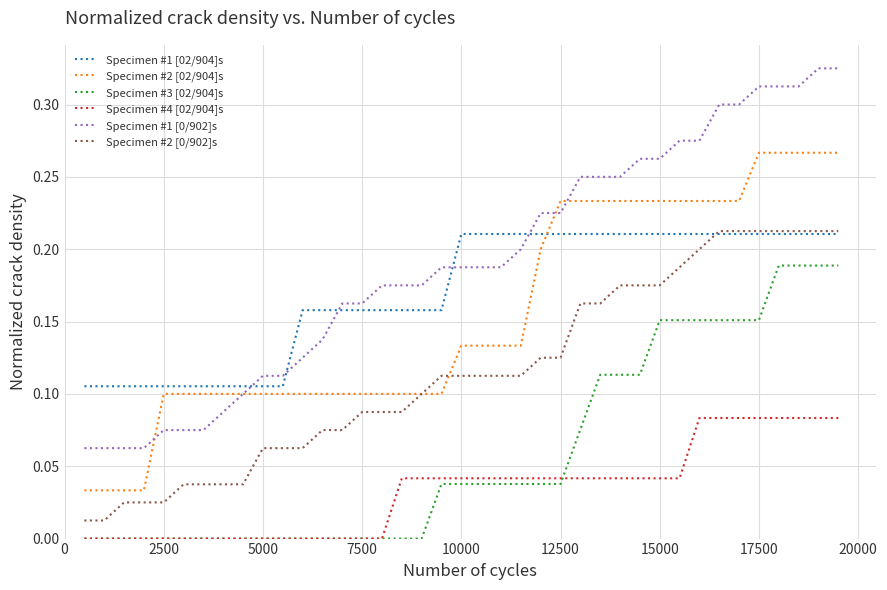

True or false: Specimen #3 [02/904]s and Specimen #1 [02/904]s cross at least once.

False